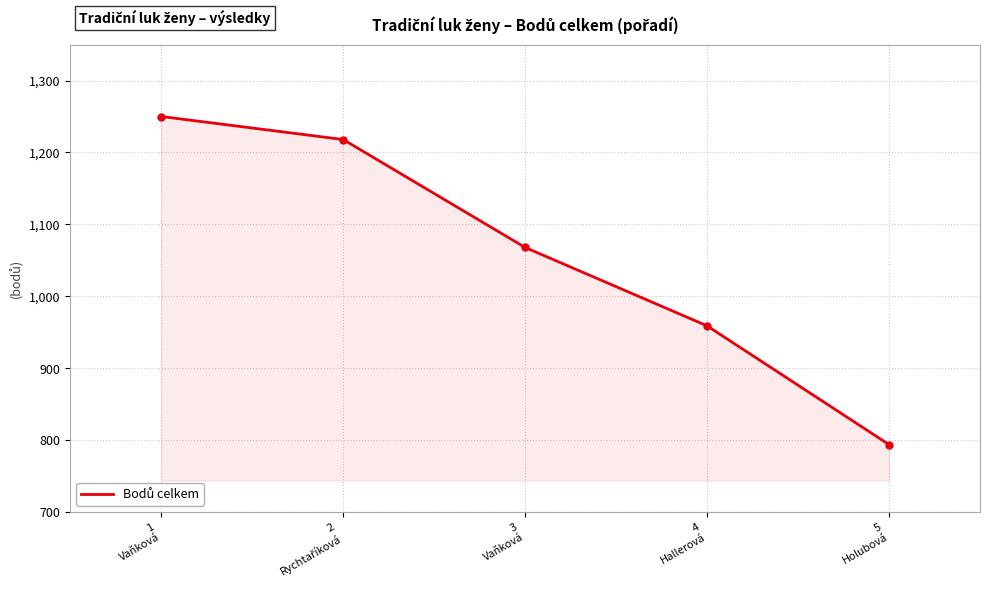

Where does the data first go above 1068?

1
Vaňková